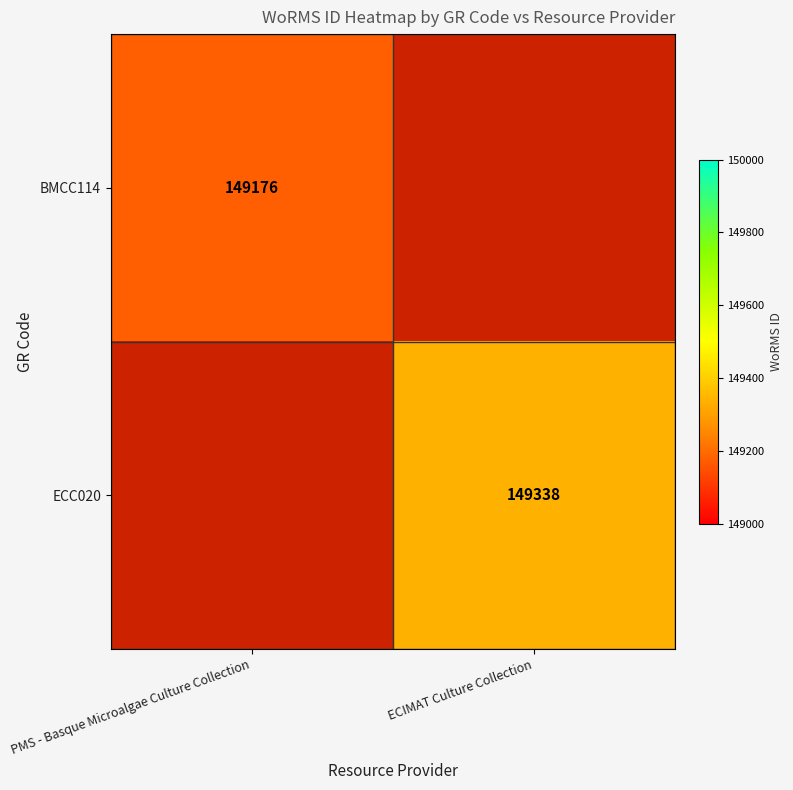

Is the value of BMCC114 at PMS - Basque Microalgae Culture Collection greater than the value of ECC020 at ECIMAT Culture Collection?

No